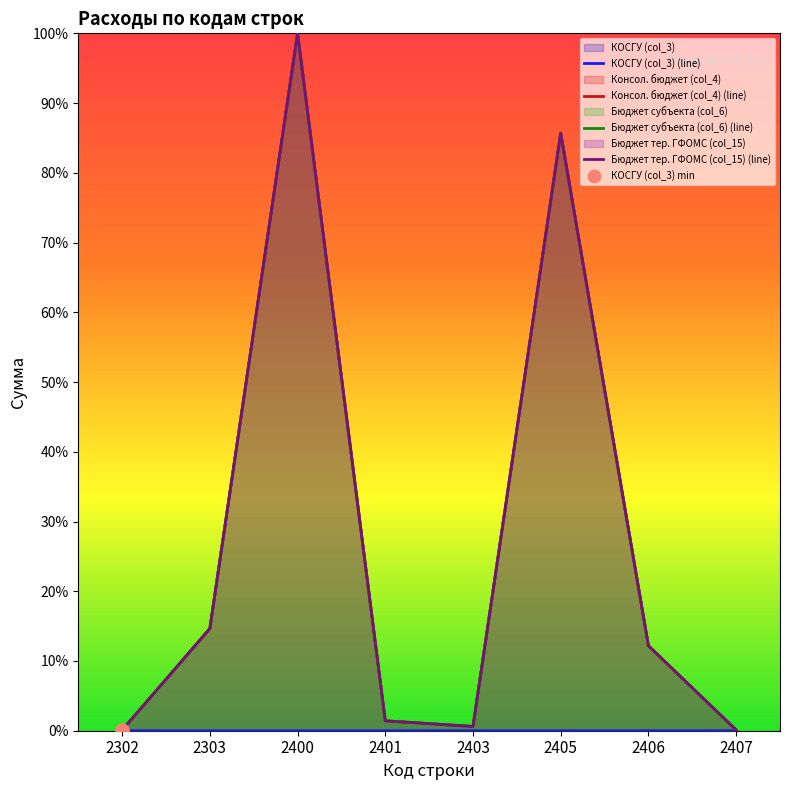

Which series contains the highest Y value?

Консол. бюджет (col_4) (line)